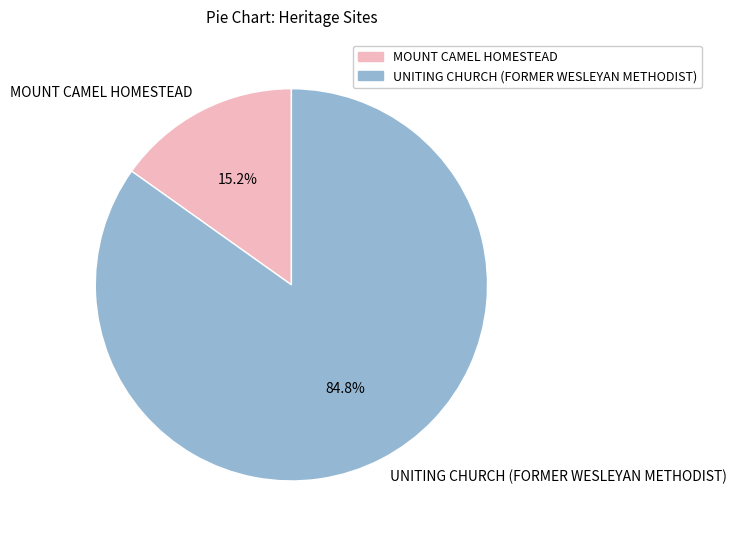

To the nearest percent, what portion does UNITING CHURCH (FORMER WESLEYAN METHODIST) represent?

85%